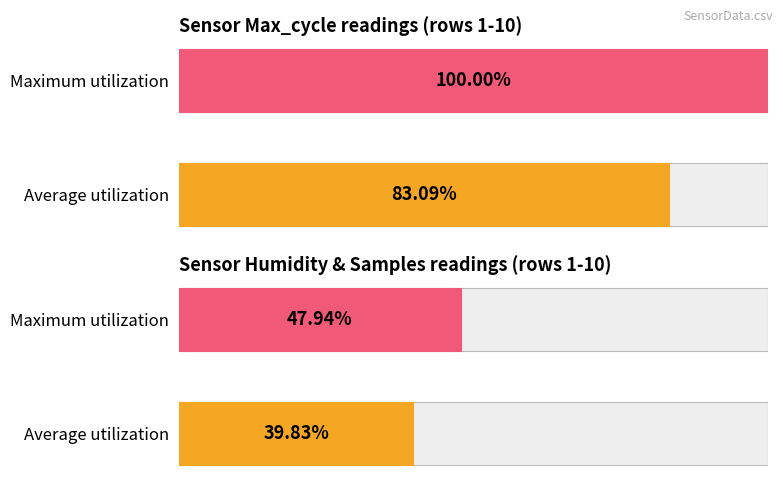

Which series has the widest spread of values?

Max_cycle